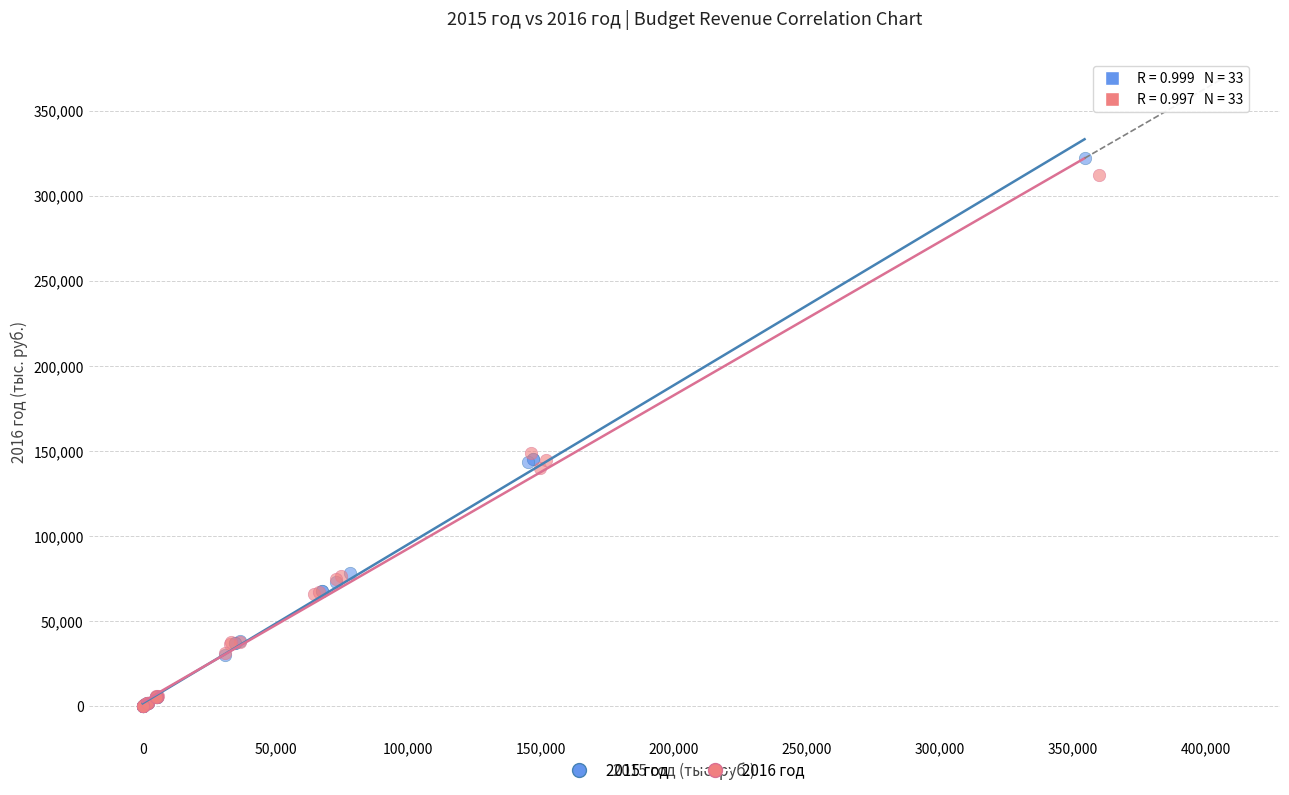

Which series has the widest spread of Y values?

2015 год